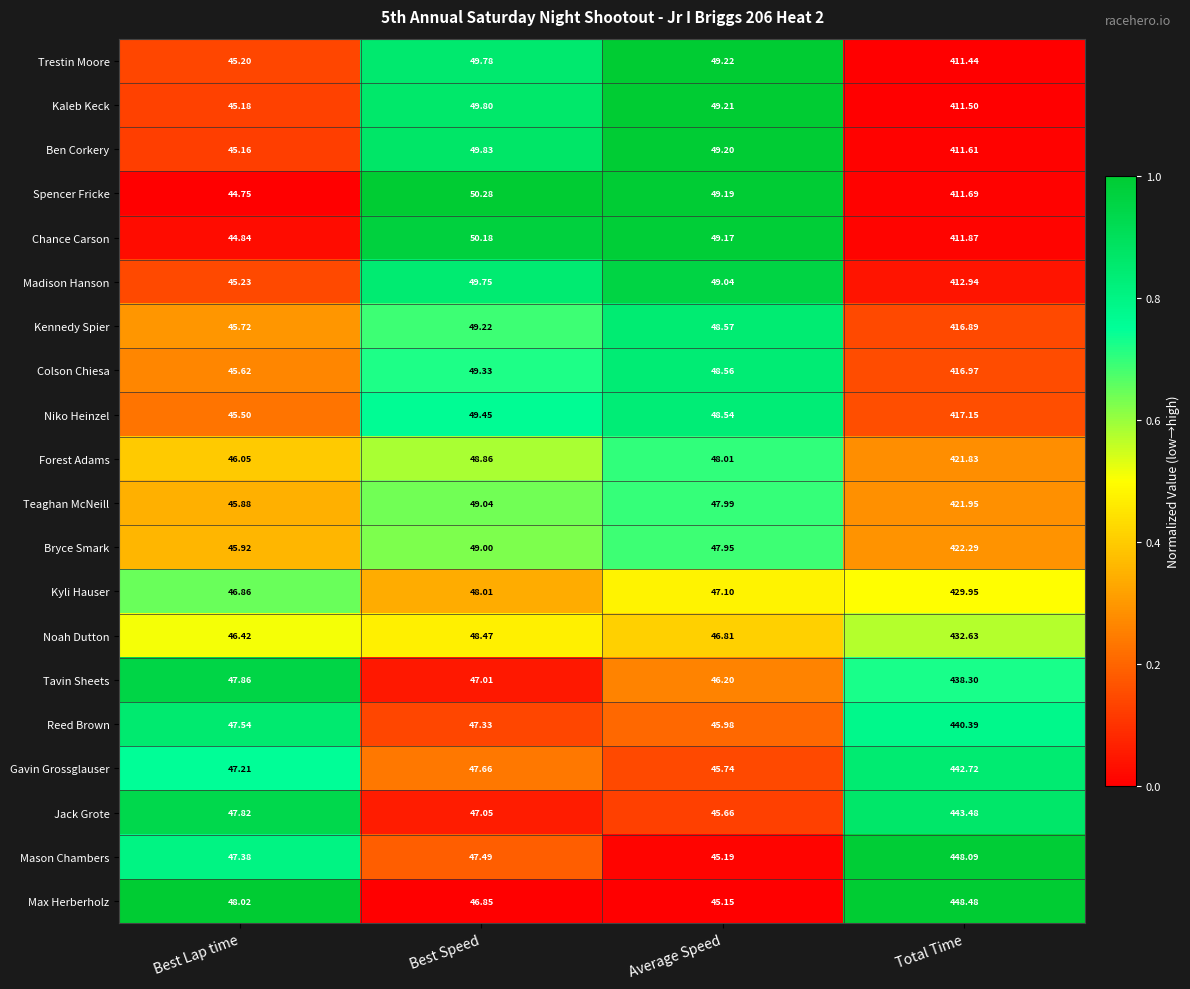

At which label is Kyli Hauser closest to 238?

Best Speed